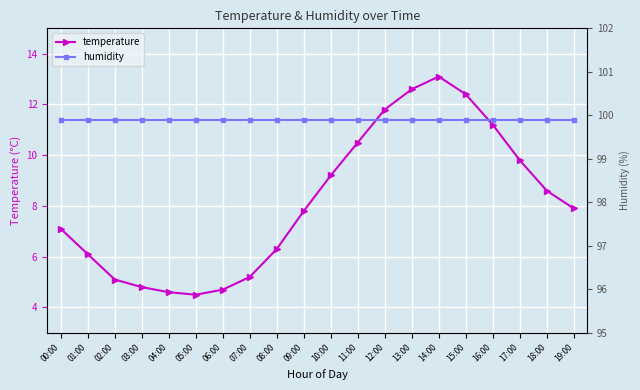

What is the sum of all humidity values?

1998.0